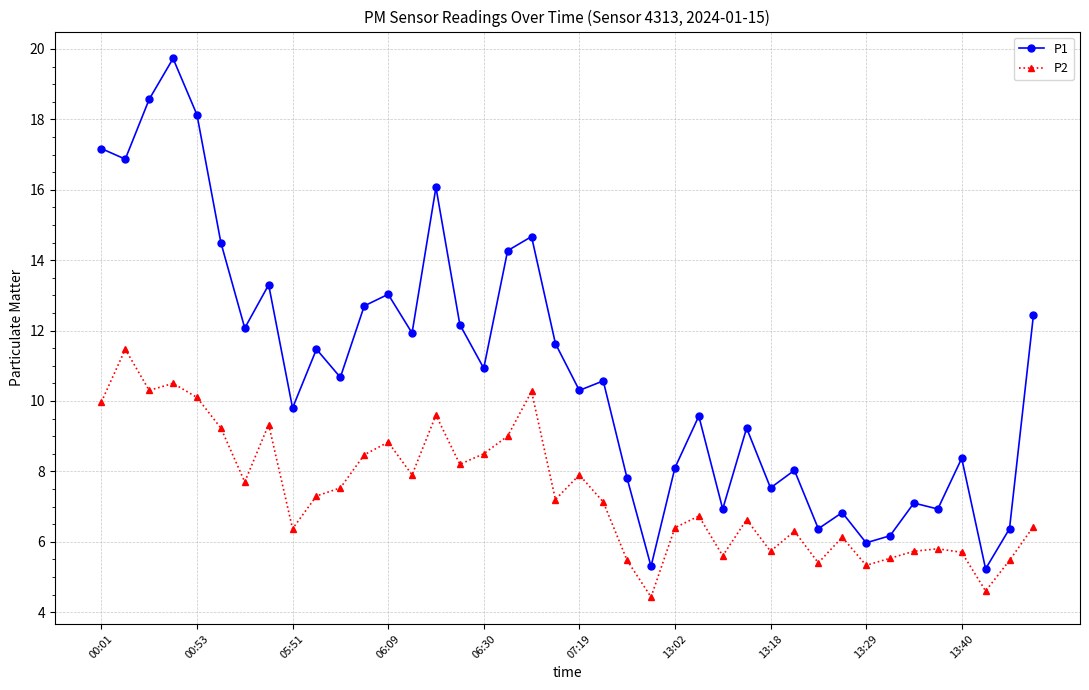

Which series has the widest spread of values?

P1